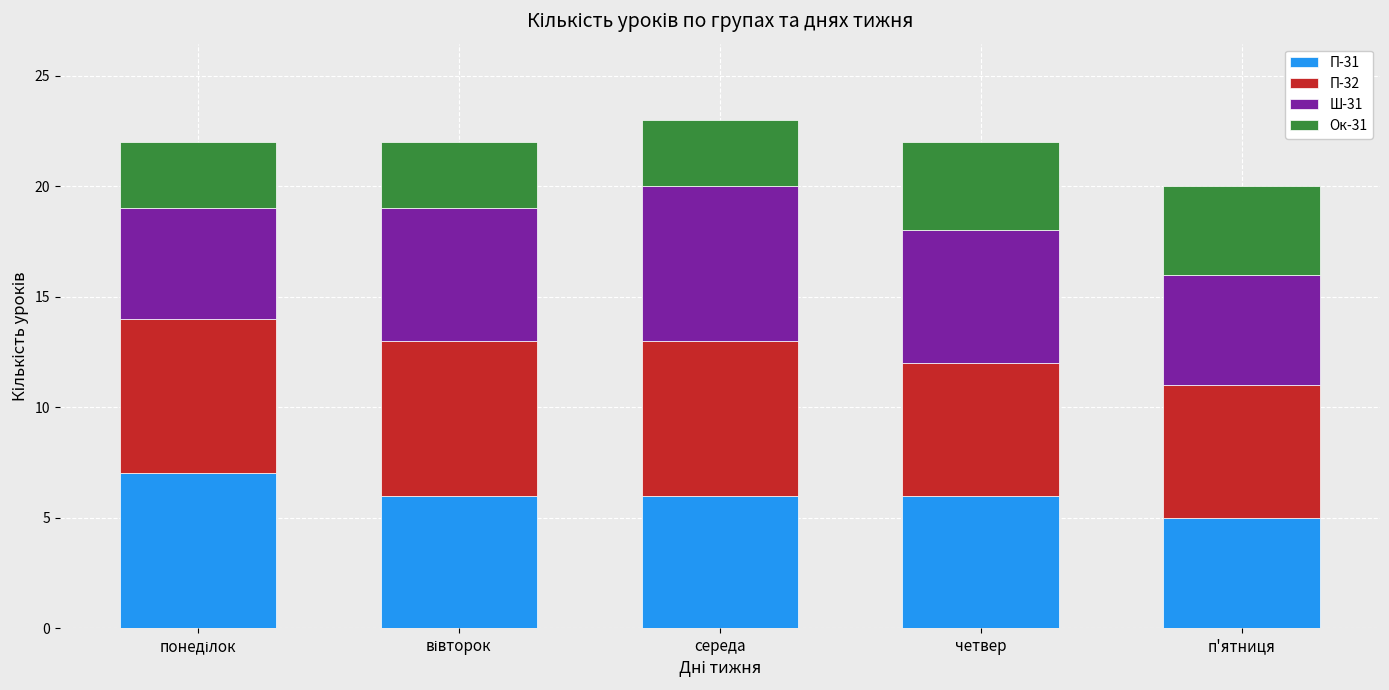

What is the total value across all series at четвер?

22